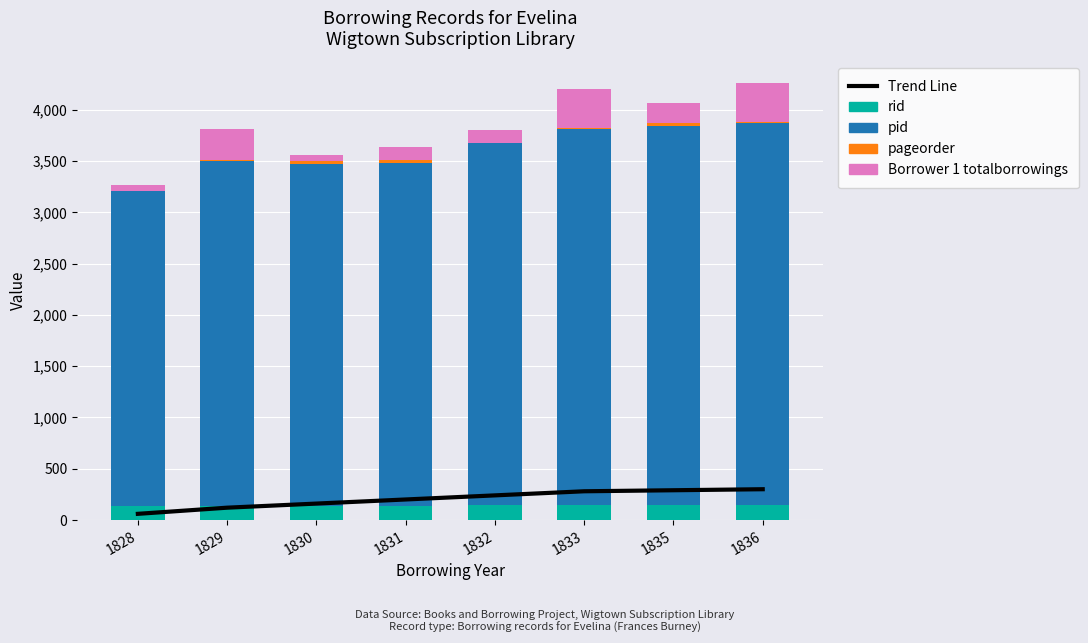

What is the sum of the Borrower 1 totalborrowings values at 1828 and 1829?

358